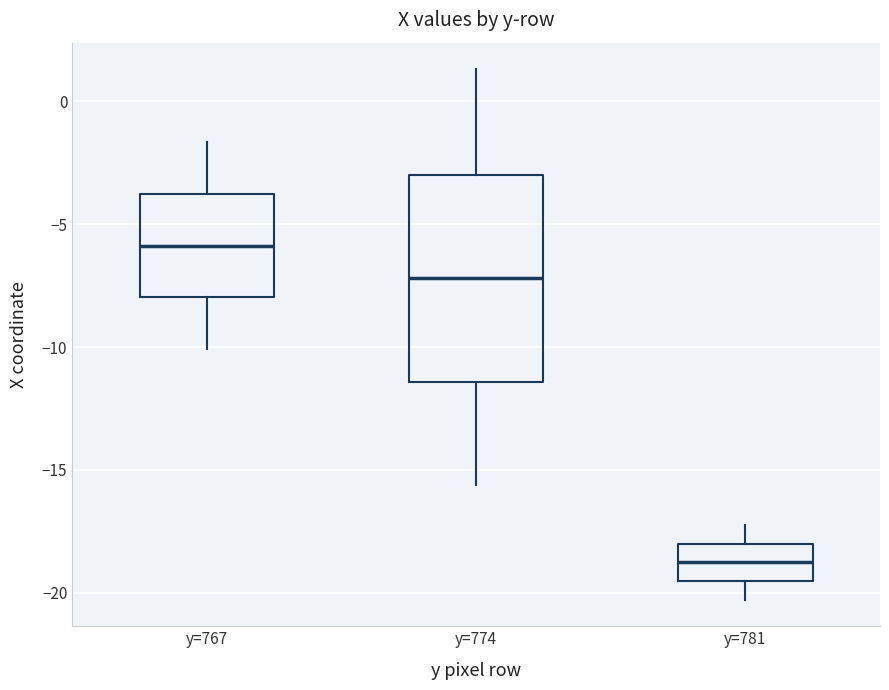

Reading left to right, read every box against the y-axis: the position of its median line, the range the box covers, and the ends of its whiskers. The values are not printed on the chart, so give them approximately, as read against the axis.

y=767: median -6.0, box -8.0 to -4.0, whiskers -10.0 to -1.5
y=774: median -7.0, box -11.5 to -3.0, whiskers -15.5 to 1.5
y=781: median -19.0, box -19.5 to -18.0, whiskers -20.5 to -17.5